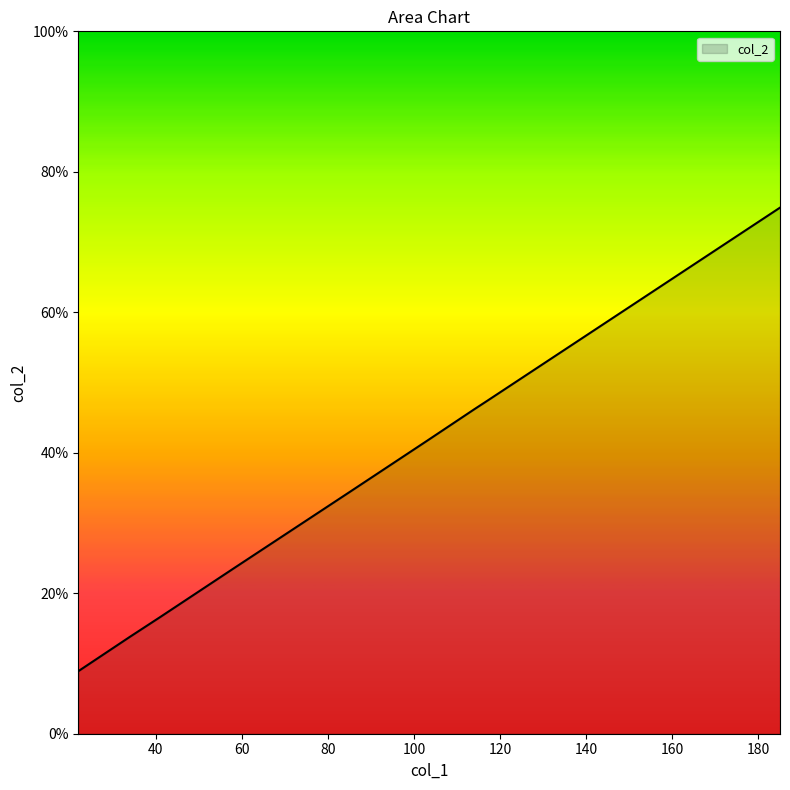

What is the greatest value displayed?

74.9